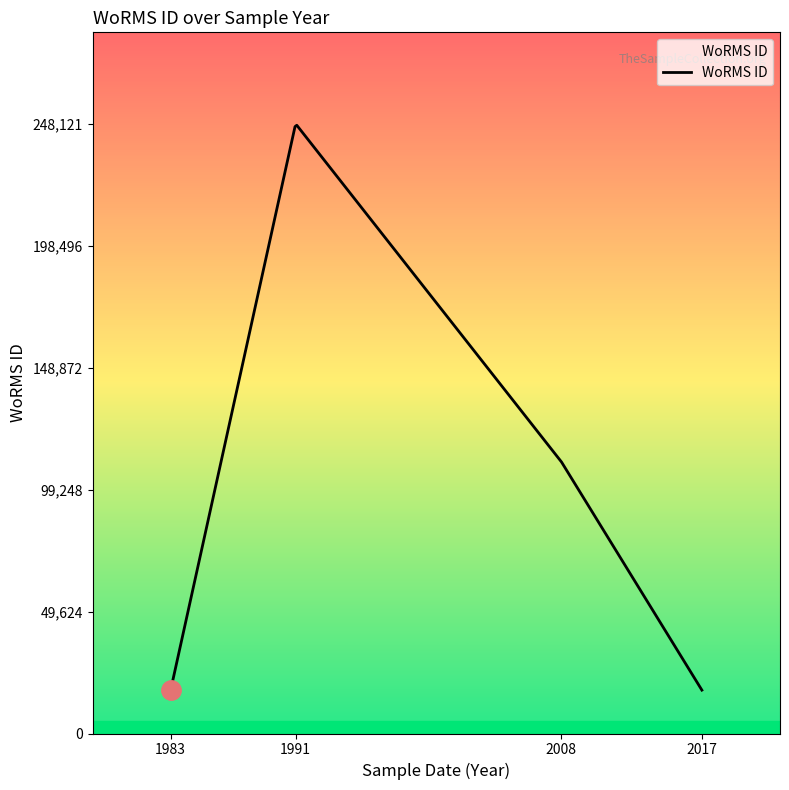

What is the difference between the maximum and minimum values?

229869.0